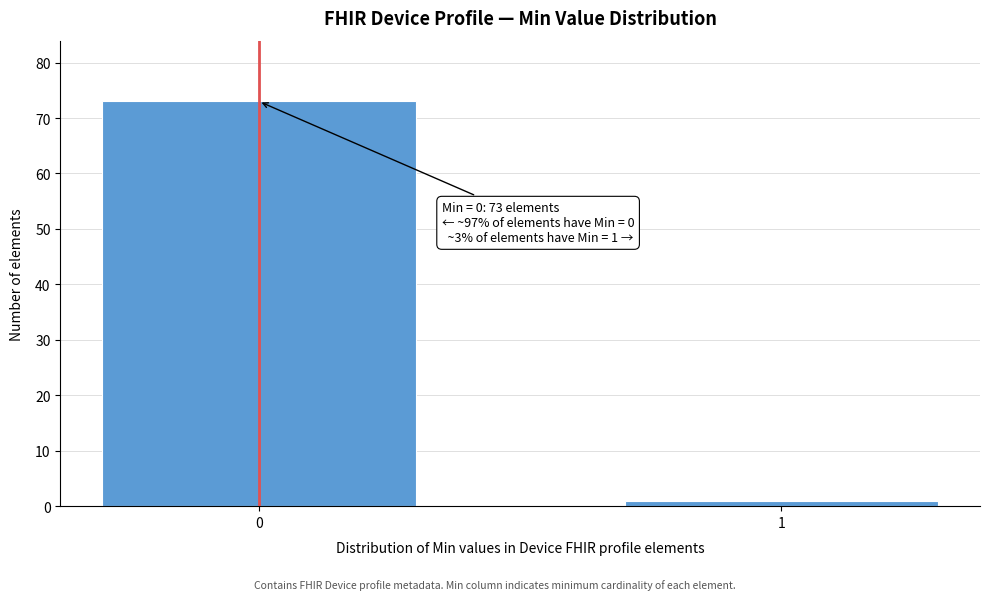

Reading left to right, transcribe all the data shown in this chart.

0=73	1=1